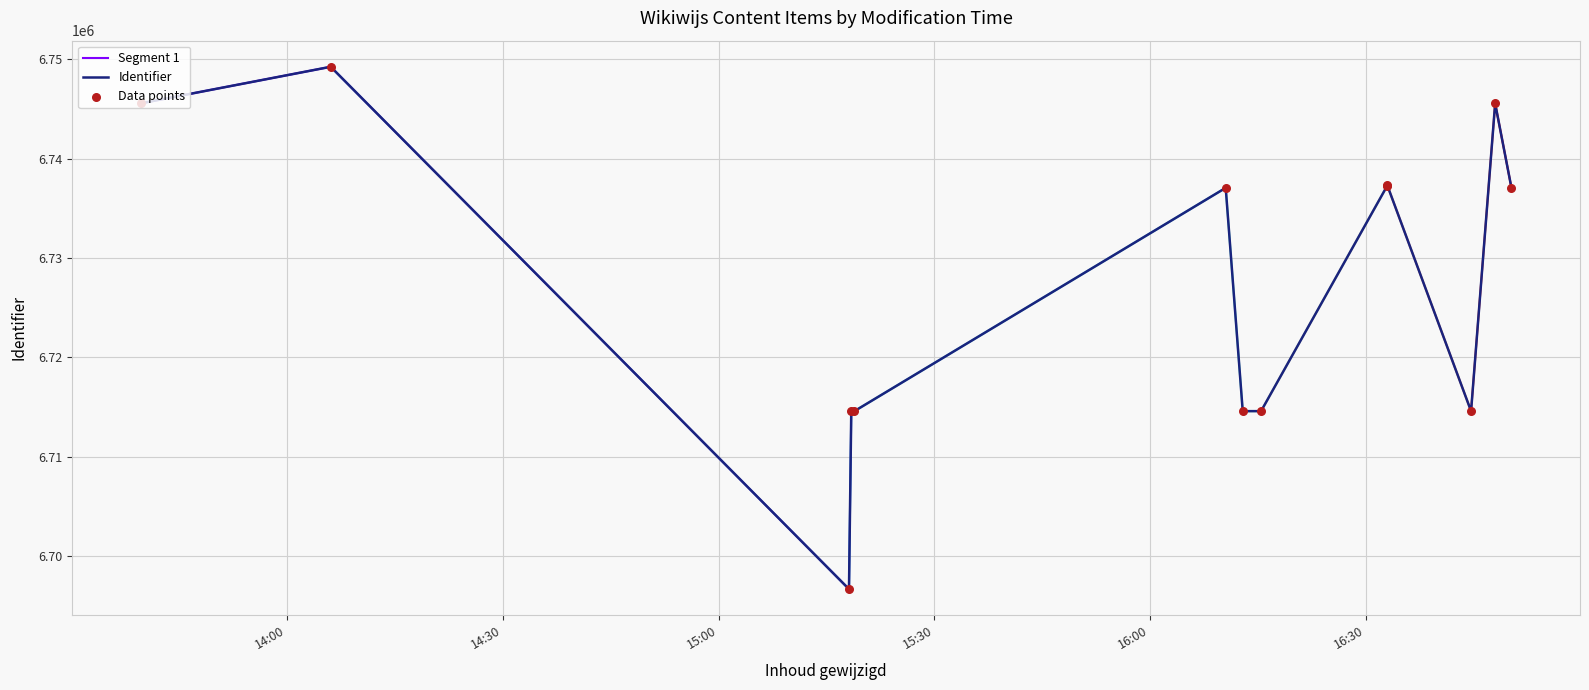

What is the ratio of the value at 2021-06-21 16:33:00 to the value at 2021-06-21 16:44:38?

1.0